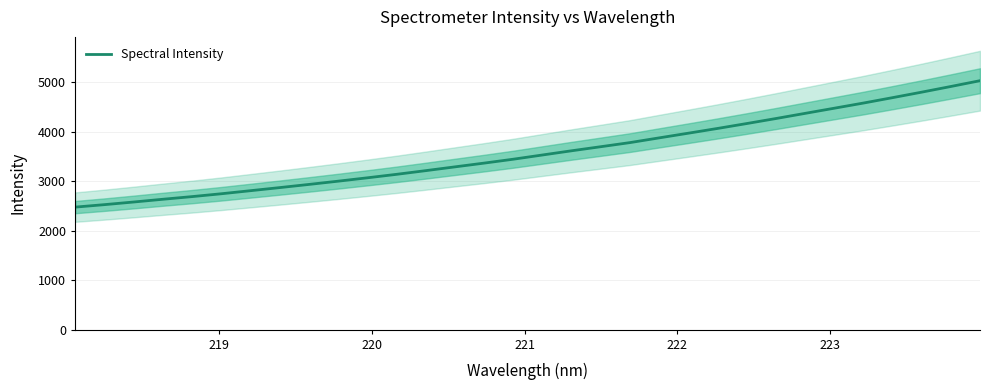

What is the minimum value shown in the chart?

2474.6